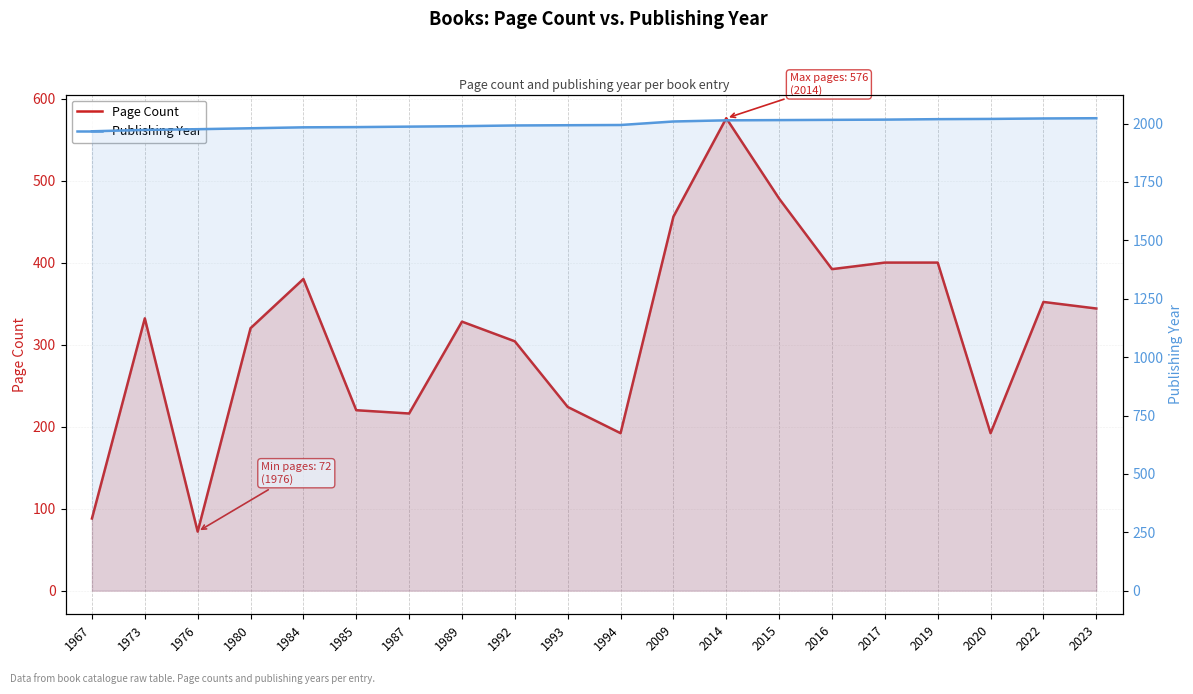

At how many categories does at least one series exceed 844?

20